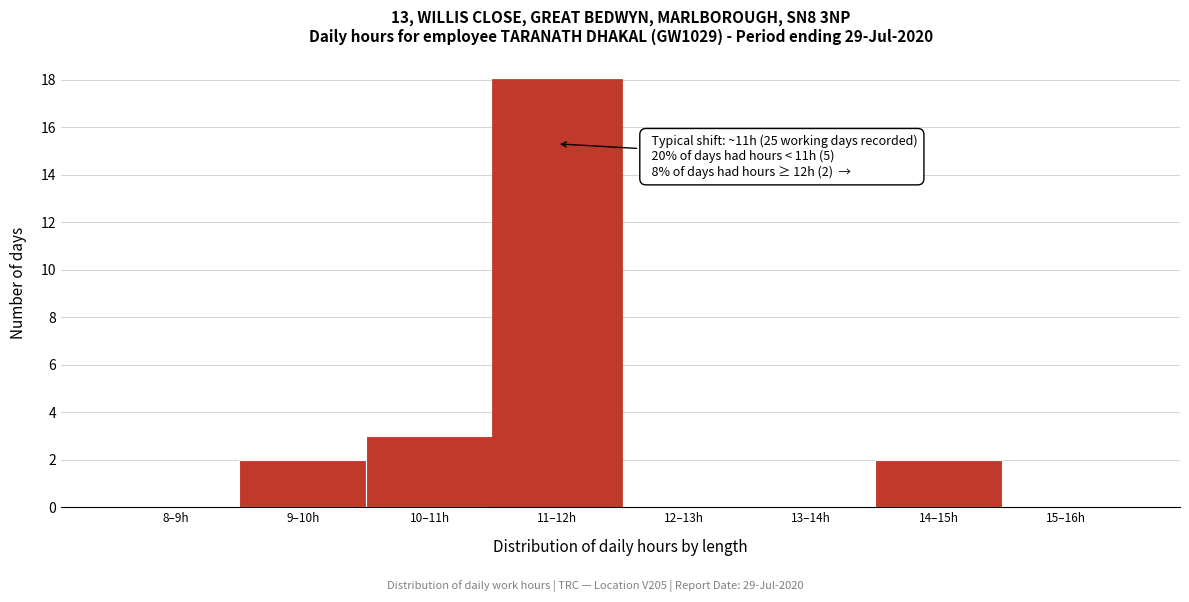

Reading right to left, list all the values displayed in this chart.

15–16h=0	14–15h=2	13–14h=0	12–13h=0	11–12h=18	10–11h=3	9–10h=2	8–9h=0